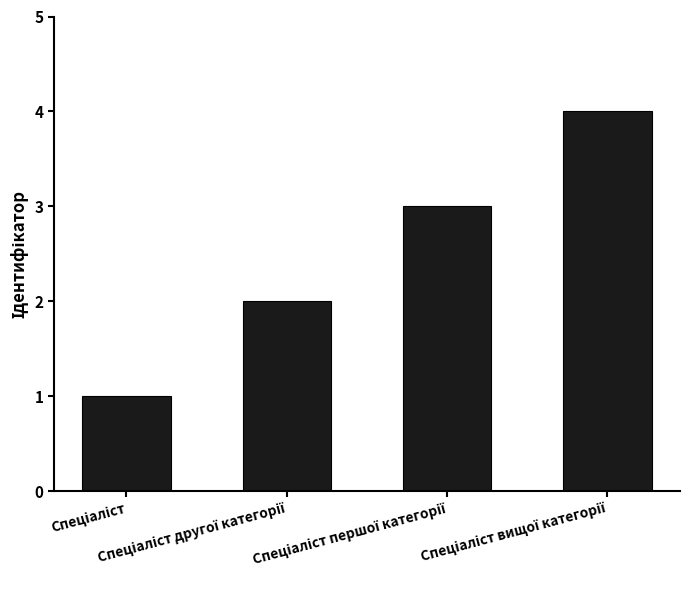

What is the difference between the maximum and minimum values?

3